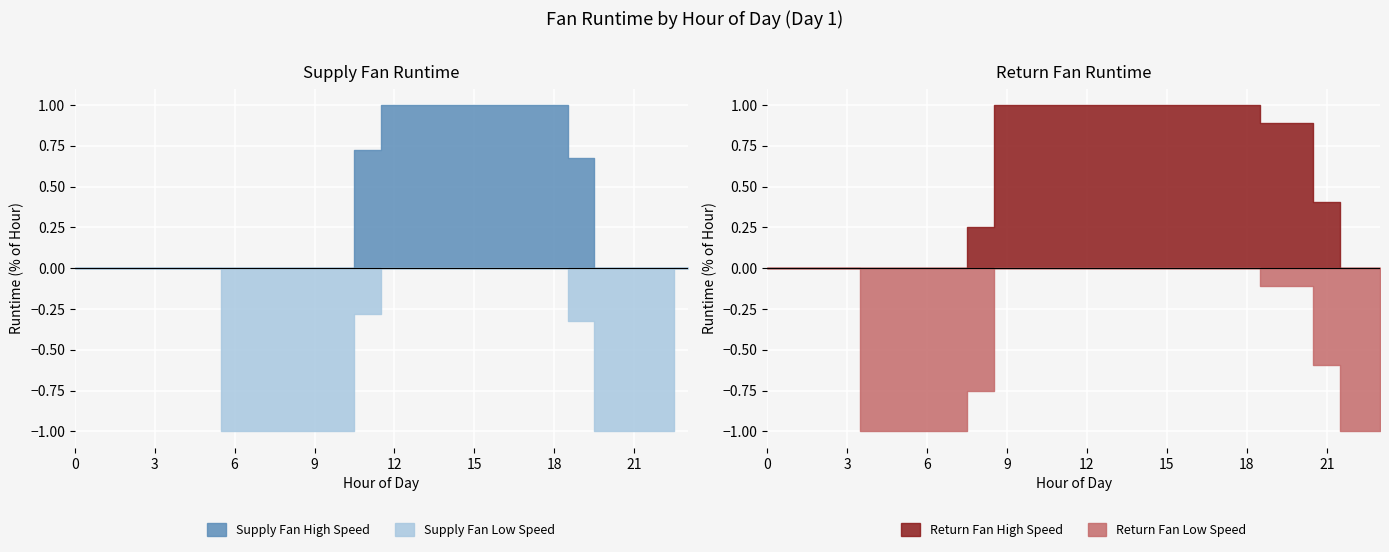

Is it true that Return Fan Low Speed equals 0.0 at 15?

True